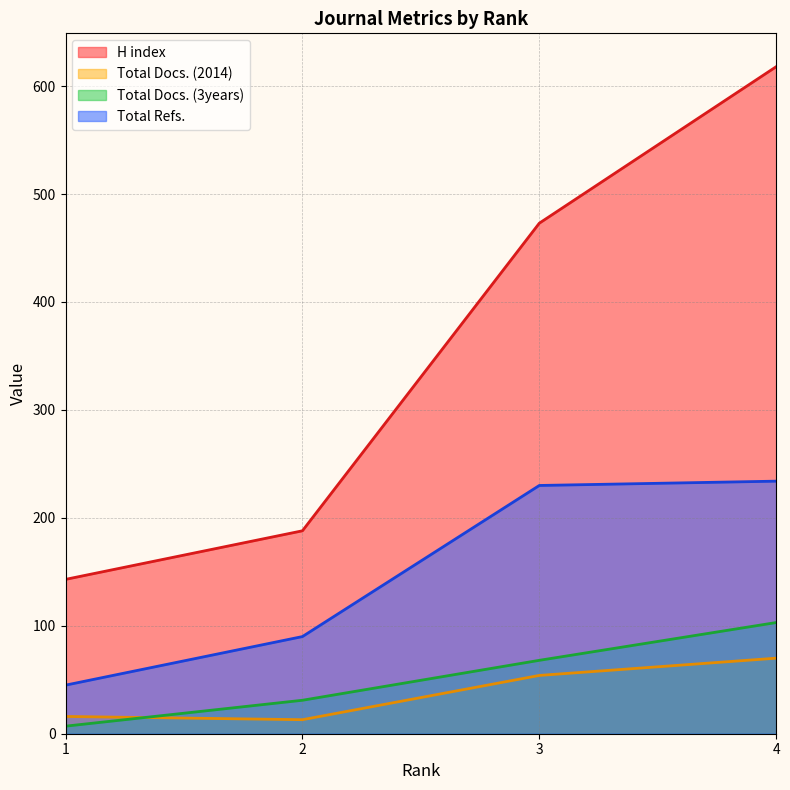

True or false: Total Docs. (2014) has a value of 70 at 4.

True